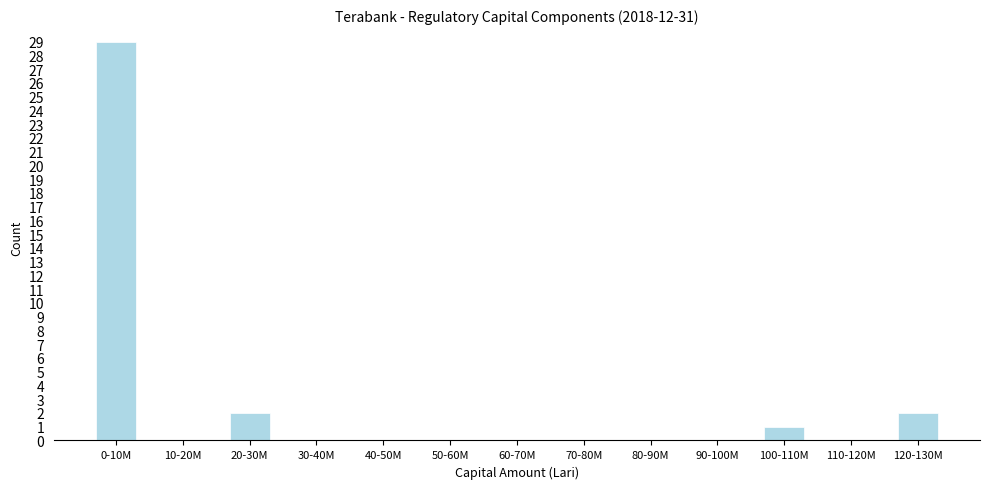

Reading left to right, extract all data points from this chart.

0-10M=29	10-20M=0	20-30M=2	30-40M=0	40-50M=0	50-60M=0	60-70M=0	70-80M=0	80-90M=0	90-100M=0	100-110M=1	110-120M=0	120-130M=2